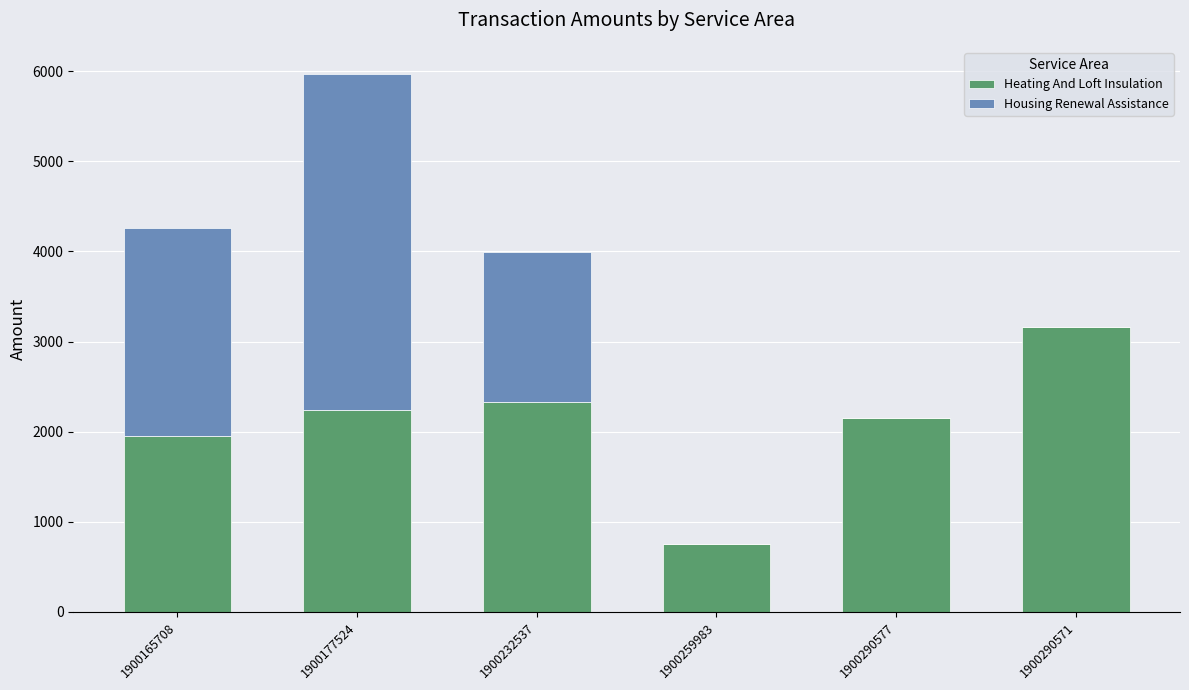

How many categories are shown in the chart?

6